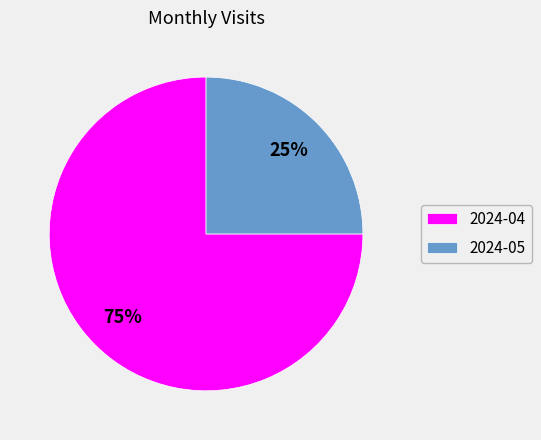

What is the smallest slice in the pie chart?

2024-05